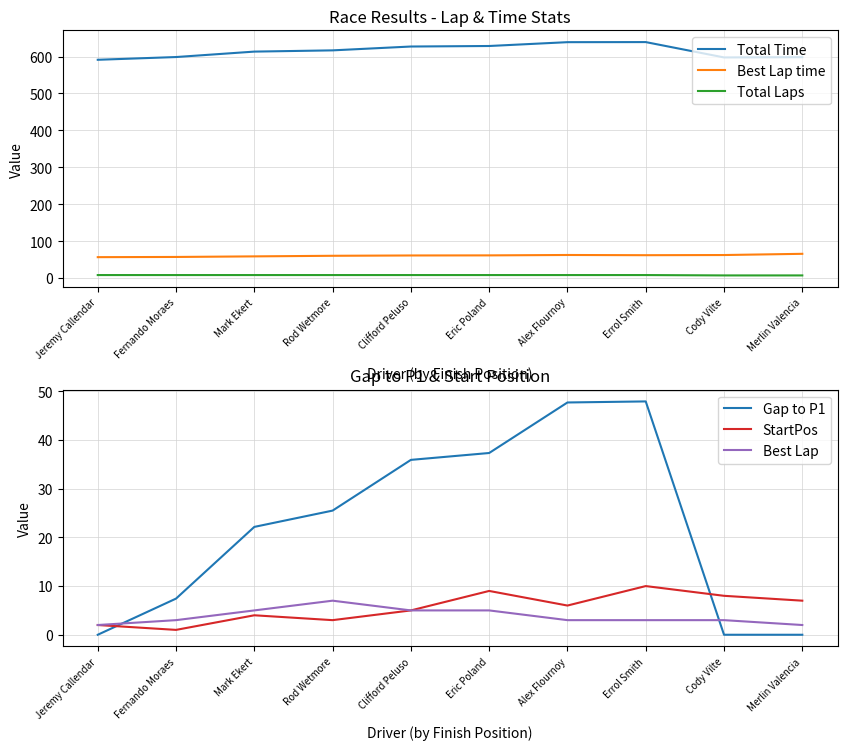

What is the approximate value of Best Lap time at Rod Wetmore?

60.2